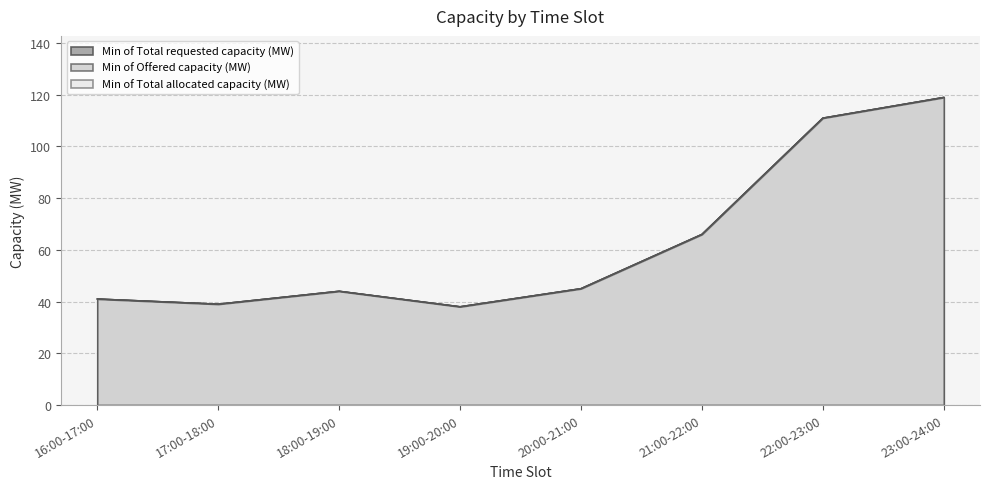

Reading left to right, what are all the values shown in this chart?

Min of Total requested capacity (MW): 41	39	44	38	45	66	111	119
Min of Offered capacity (MW): 41	39	44	38	45	66	111	119
Min of Total allocated capacity (MW): 41	39	44	38	45	66	111	119